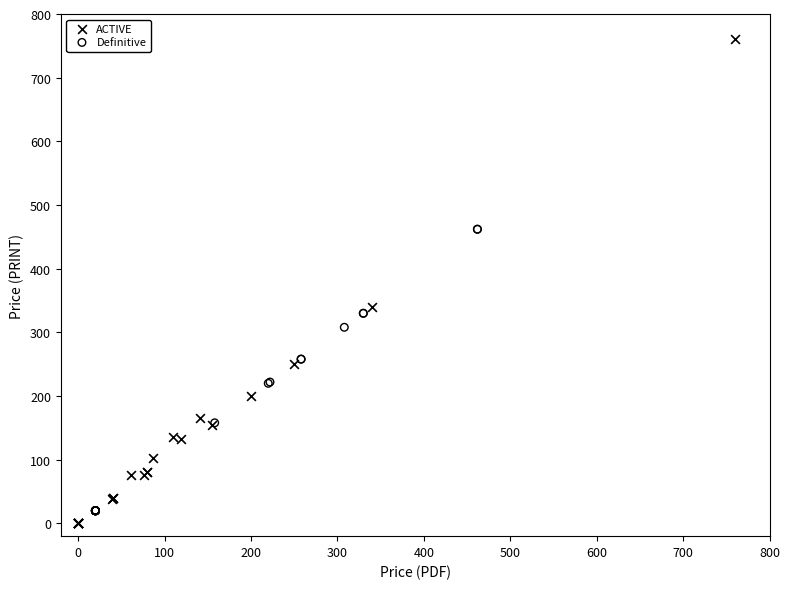

Which series has the widest spread of Y values?

ACTIVE